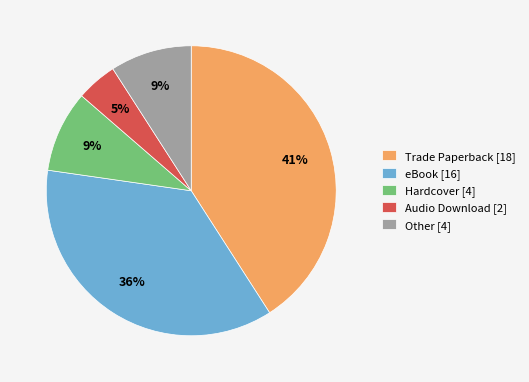

How many segments does this pie chart have?

5